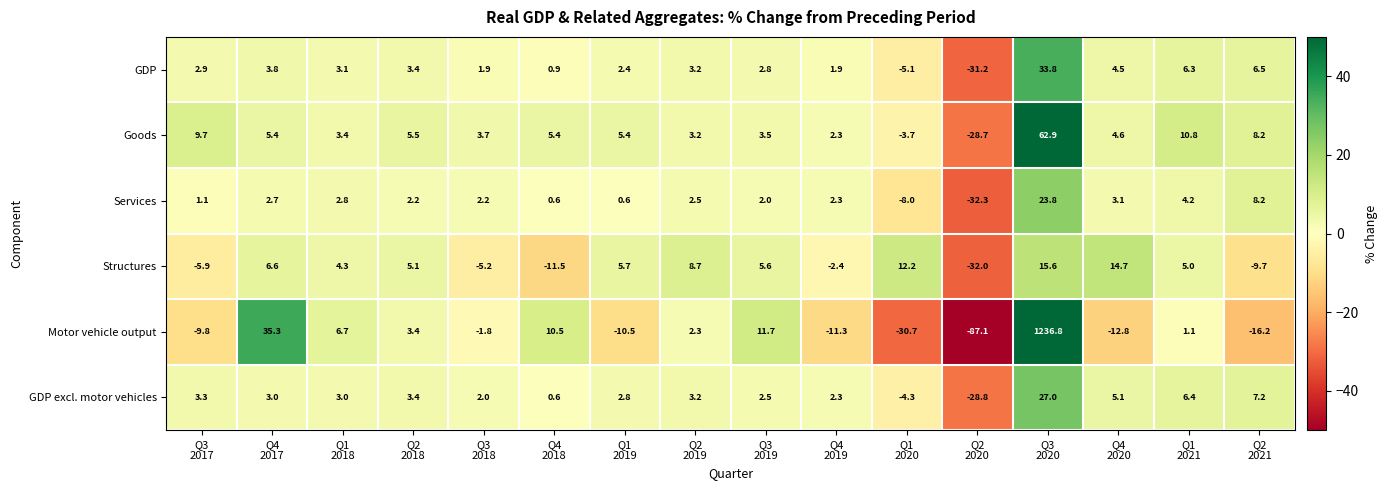

At which category does the chart reach its minimum across all series?

Q2
2020